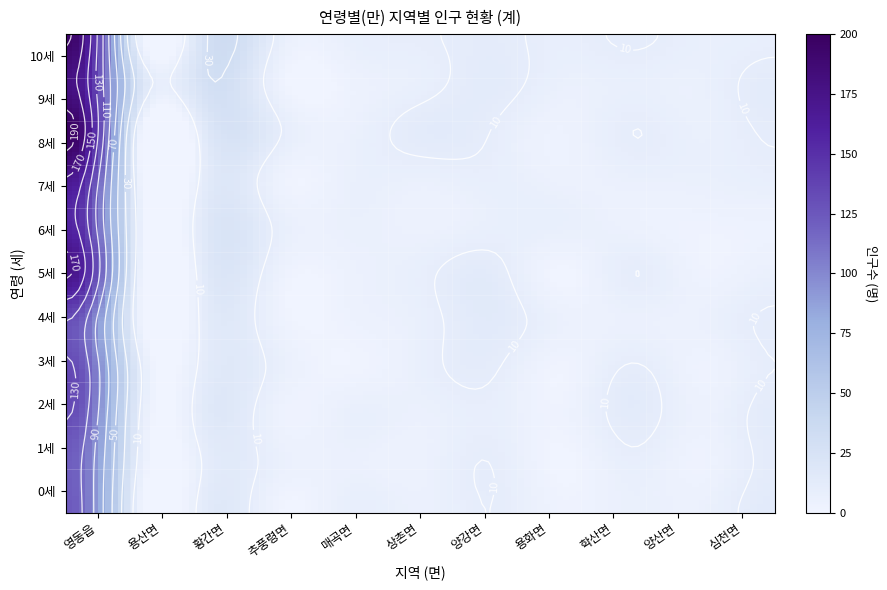

How many 매곡면 values are between 3 and 7?

9